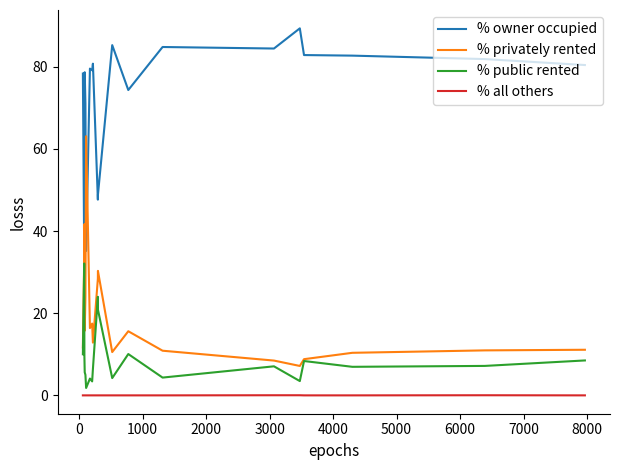

True or false: % all others and % owner occupied cross at least once.

False